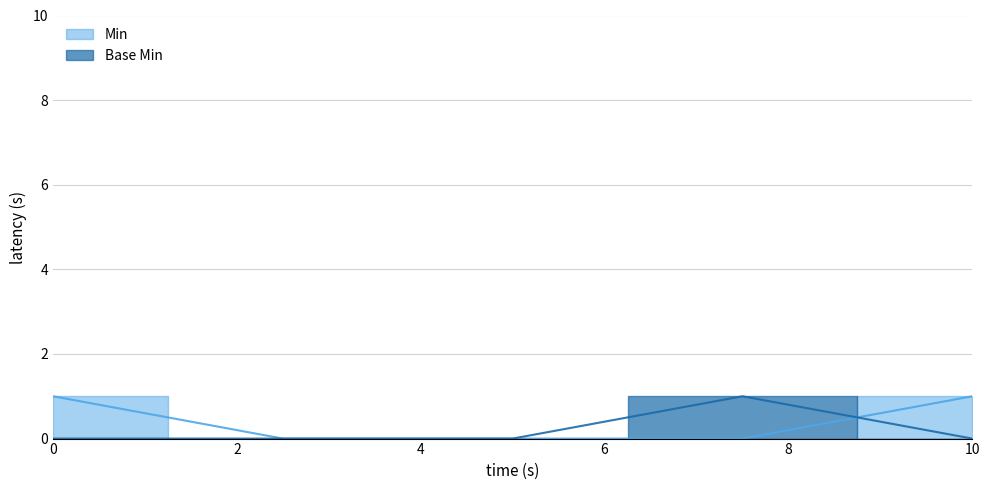

What is the difference between the maximum and minimum values in the Min series?

1